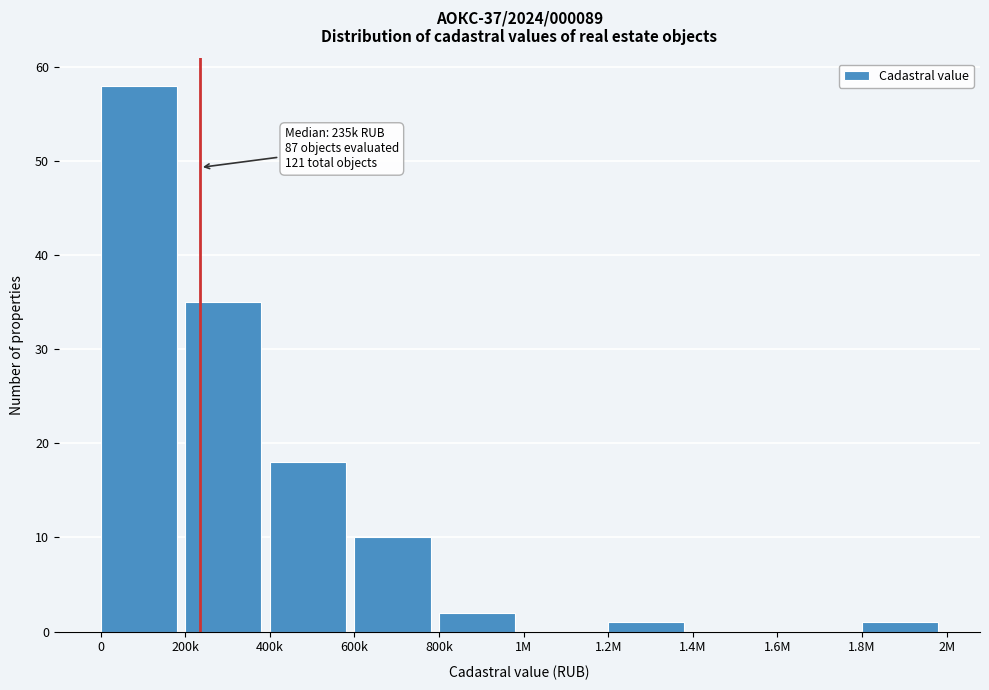

Reading left to right, what are all the values shown in this chart?

0=58	200k=35	400k=18	600k=10	800k=2	1M=0	1.2M=1	1.4M=0	1.6M=0	1.8M=1